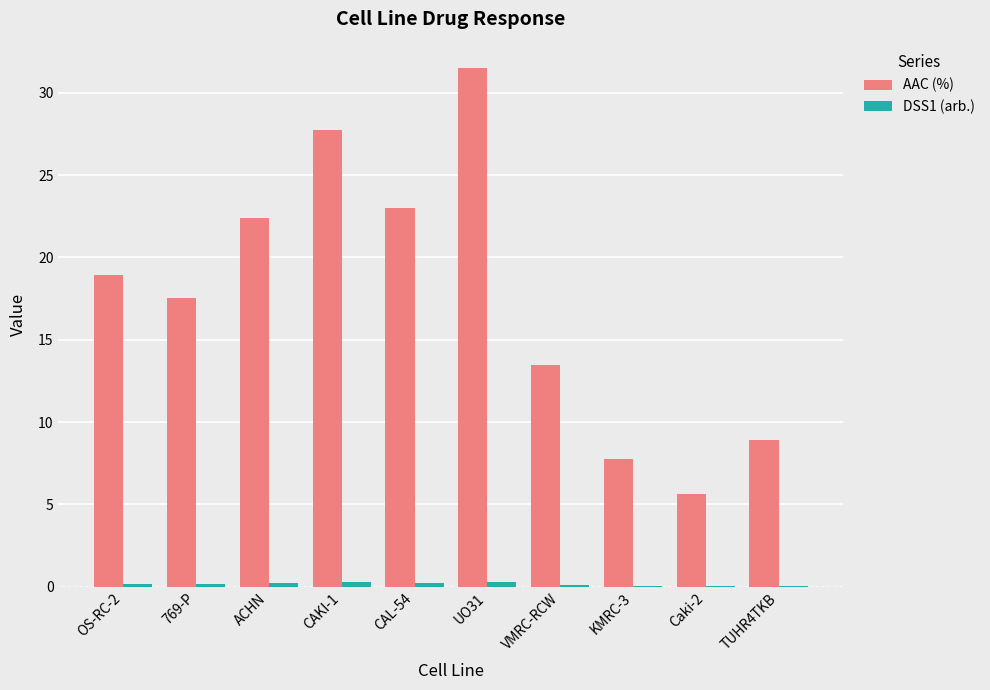

Is it true that AAC (%) equals 5.6 at Caki-2?

True